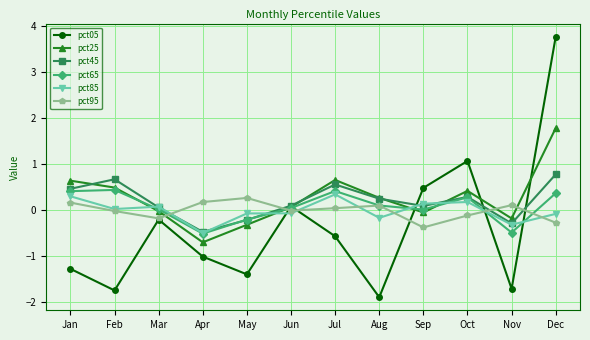

The value of pct95 at Dec is -0.3. True or false?

True